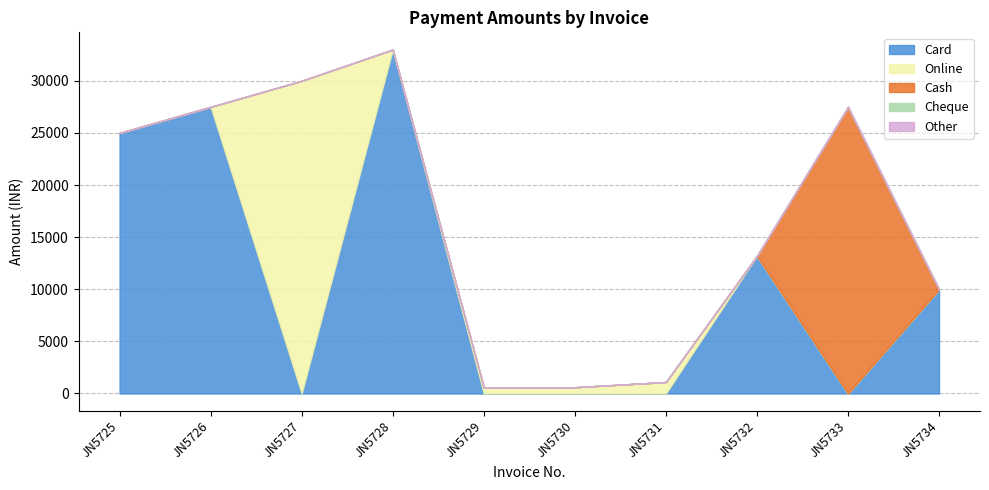

True or false: Other and Card cross at least once.

False